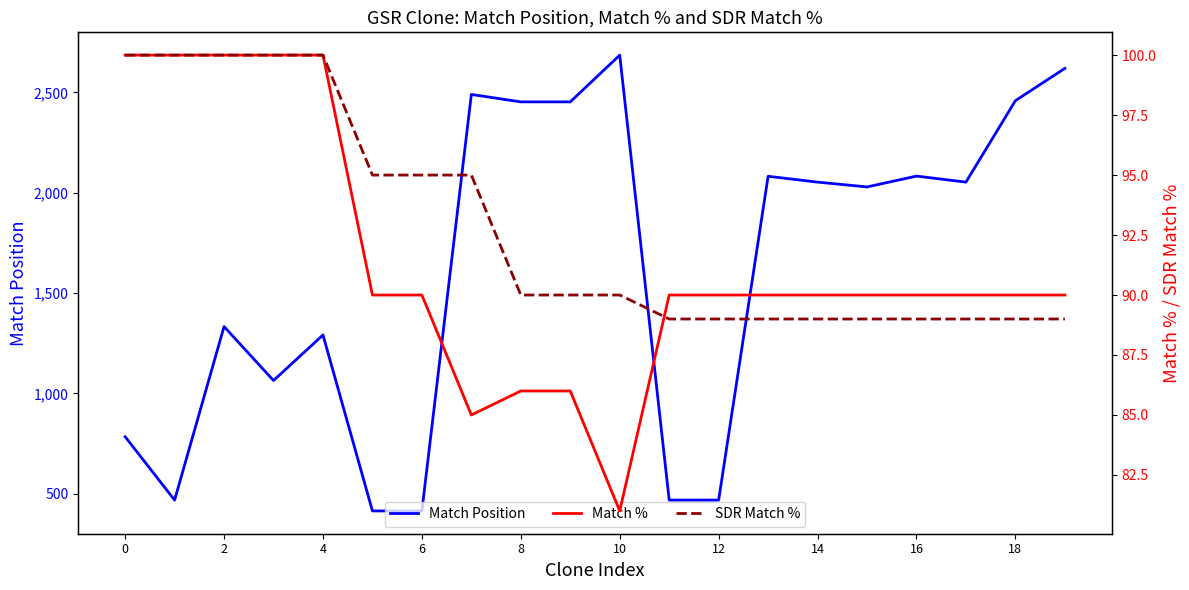

What is the highest value of the Match Position series?

2686